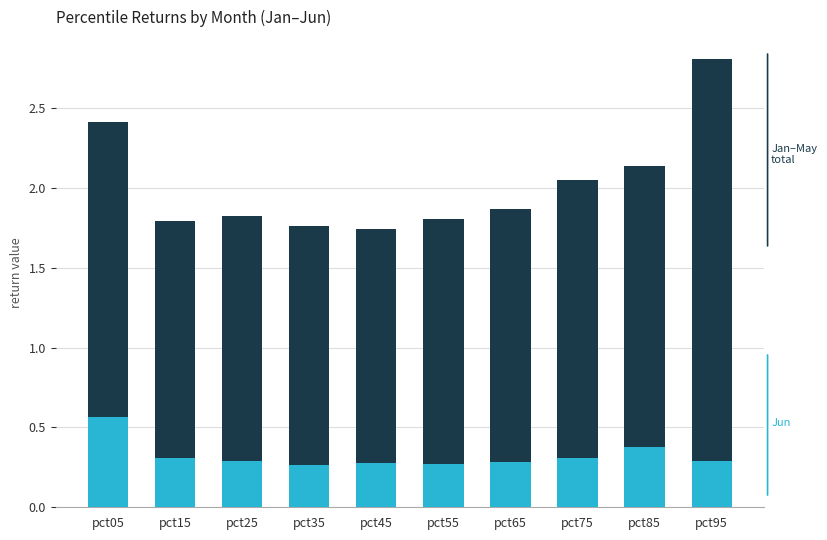

At which category is the sum across all series the highest?

pct95